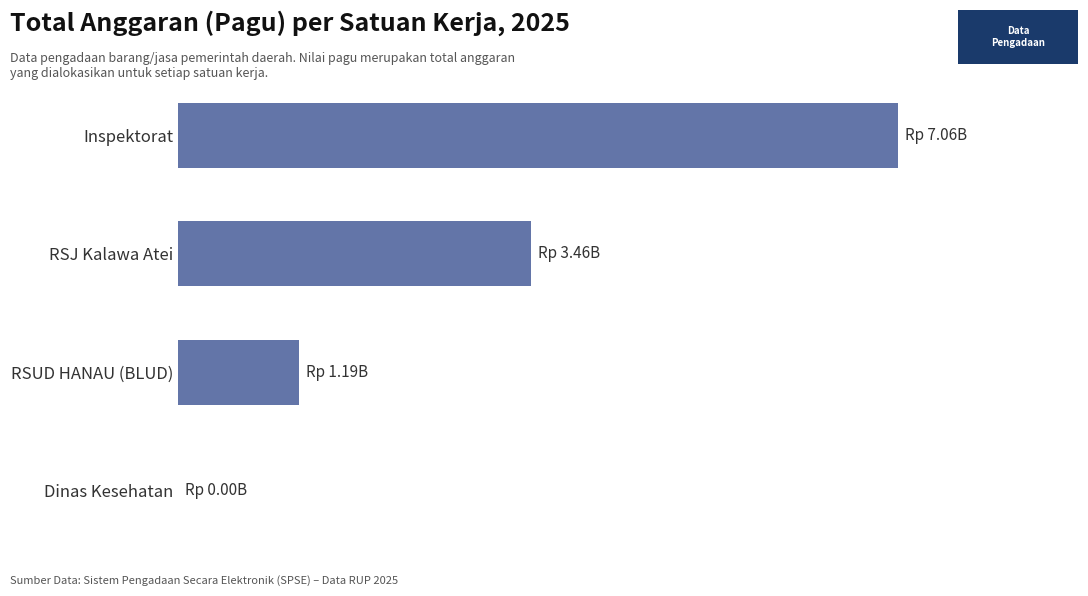

How many bars are there in total?

4